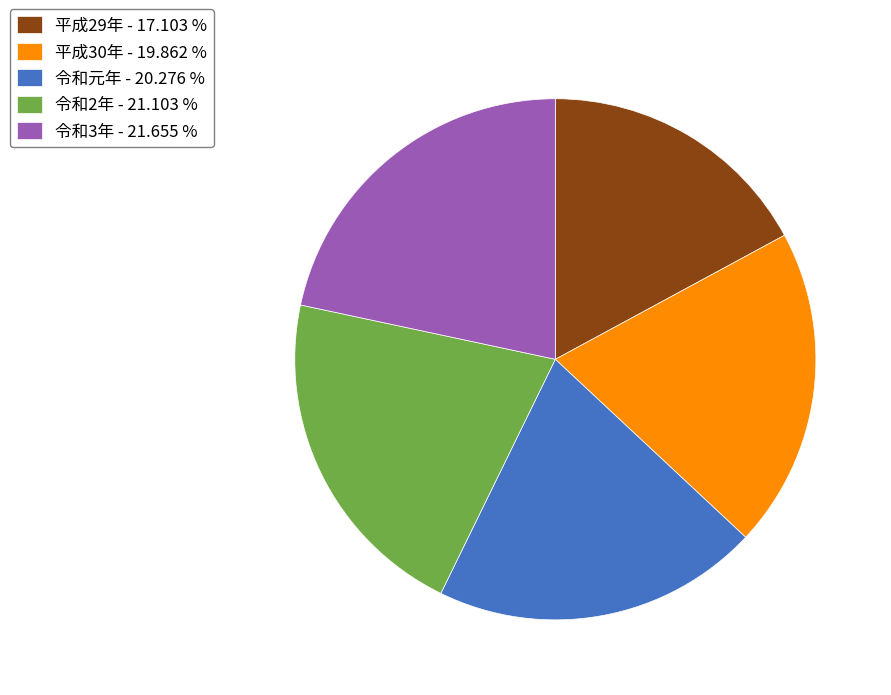

What is the ratio of the value at 平成30年 - 19.862 % to the value at 平成29年 - 17.103 %?

1.2